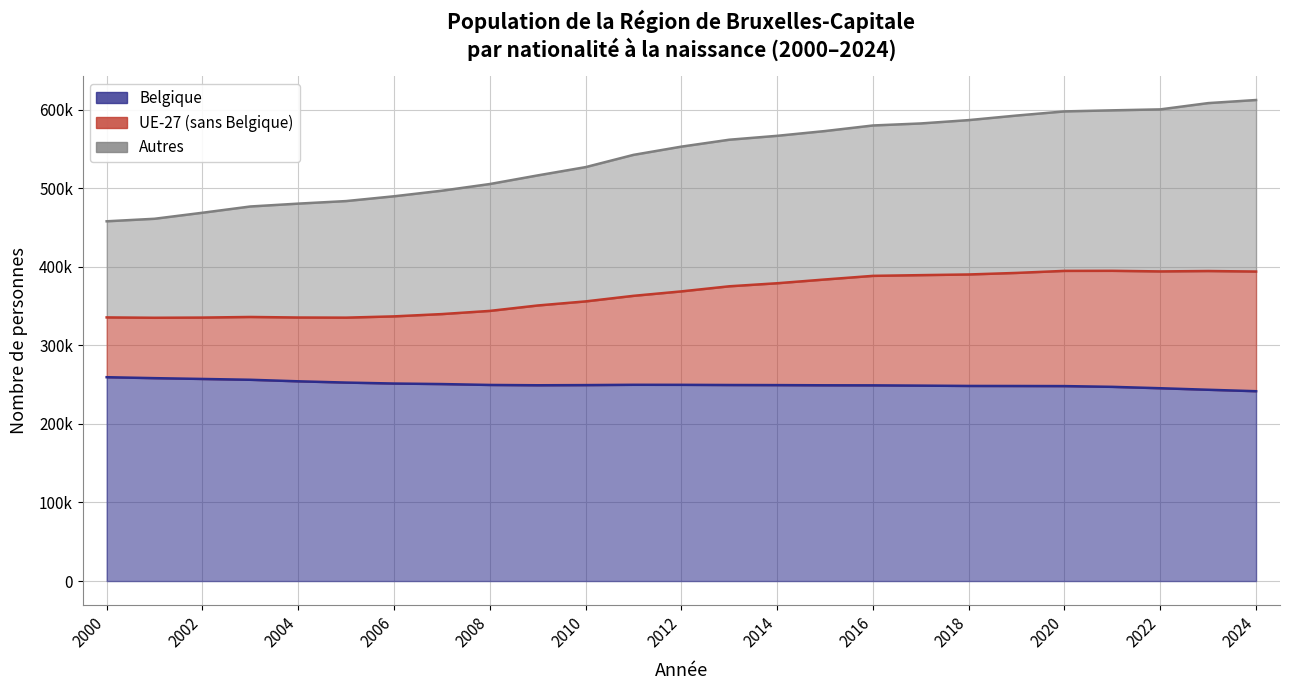

Does the chart display data point markers on the line(s)?

No